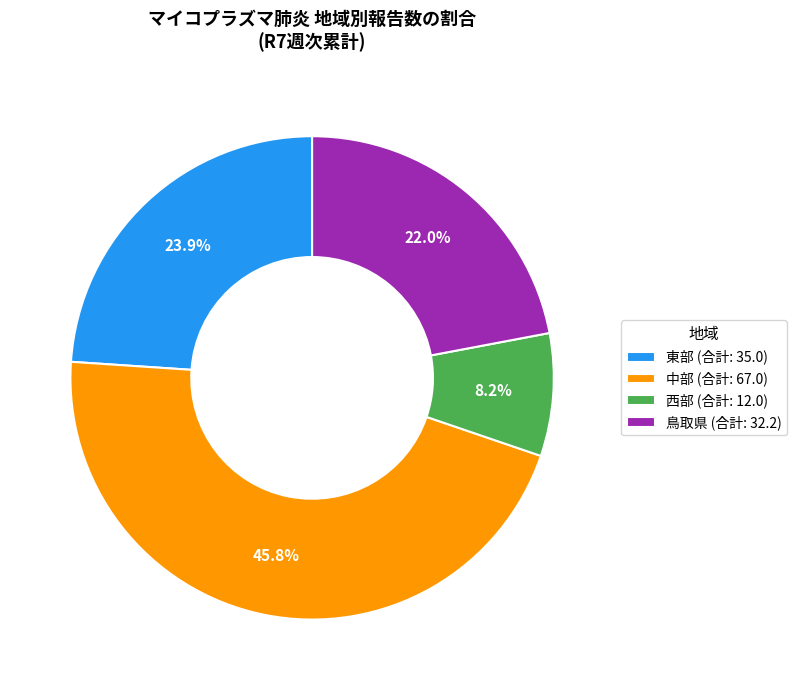

Count the number of slices in the pie.

4